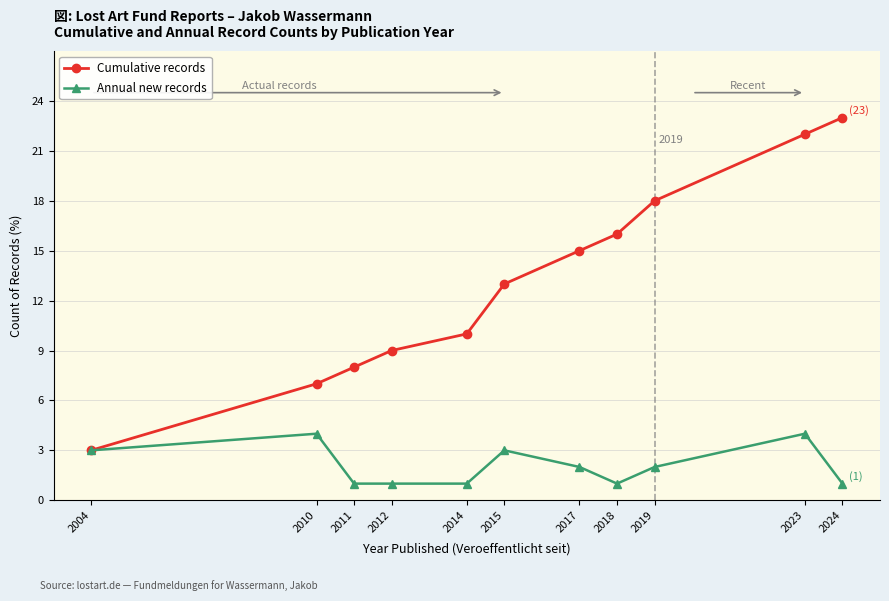

What is the difference between the maximum and minimum values in the Annual new records series?

3